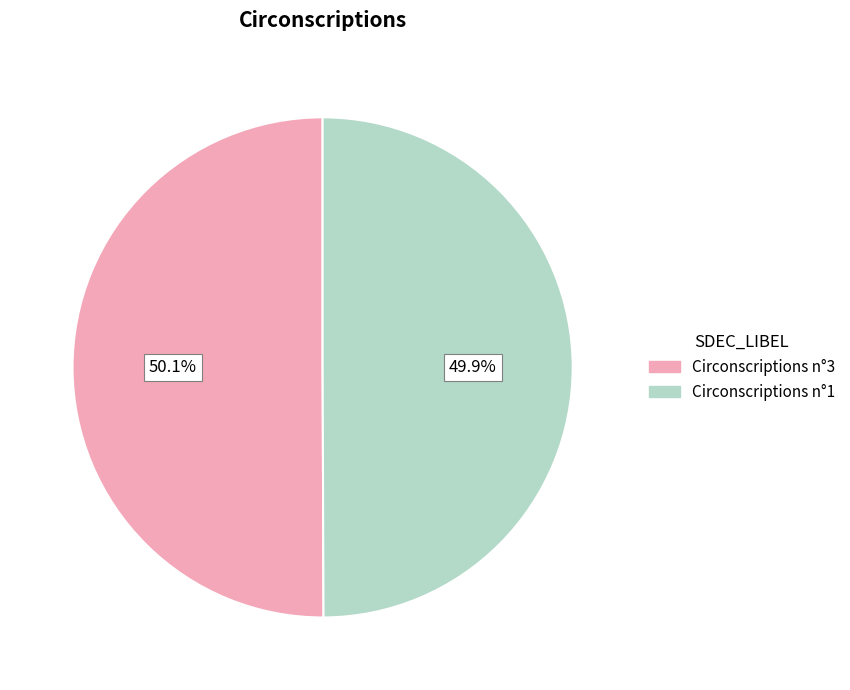

Is it true that Circonscriptions n°3 is 59% of the pie?

False